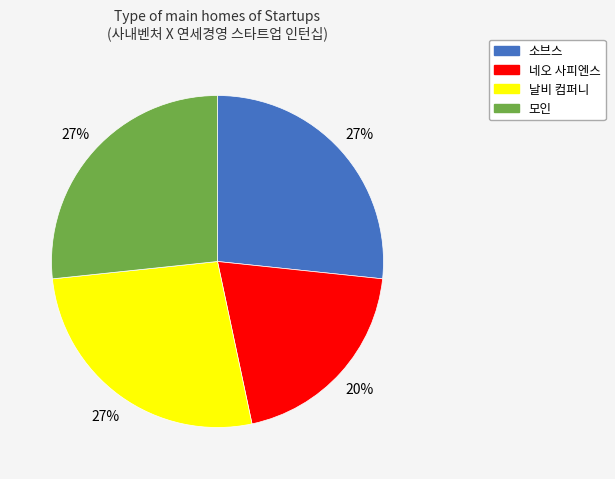

Which slice is the smallest?

네오 사피엔스